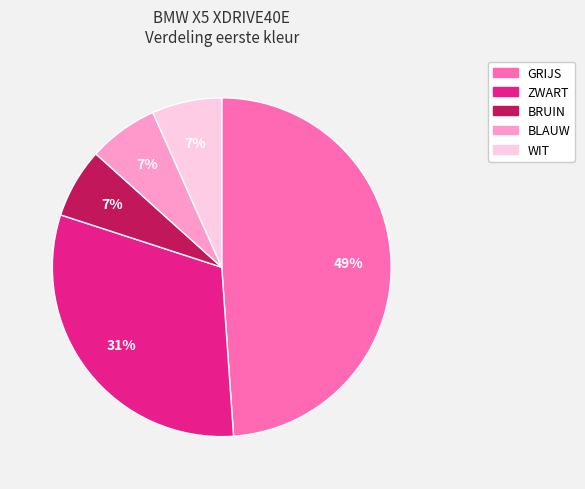

True or false: GRIJS accounts for 49% of the total.

True